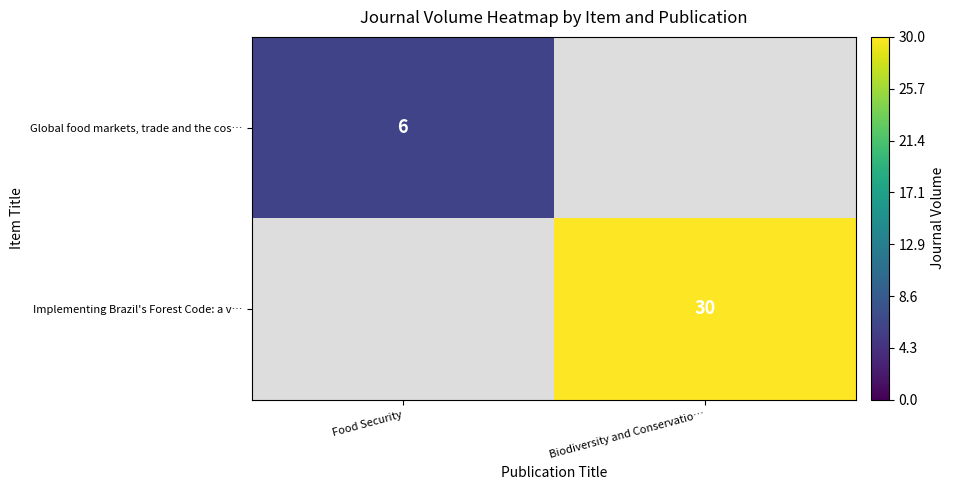

The Implementing Brazil's Forest Code: a v… series shows 30 at Biodiversity and Conservatio…. True or false?

True